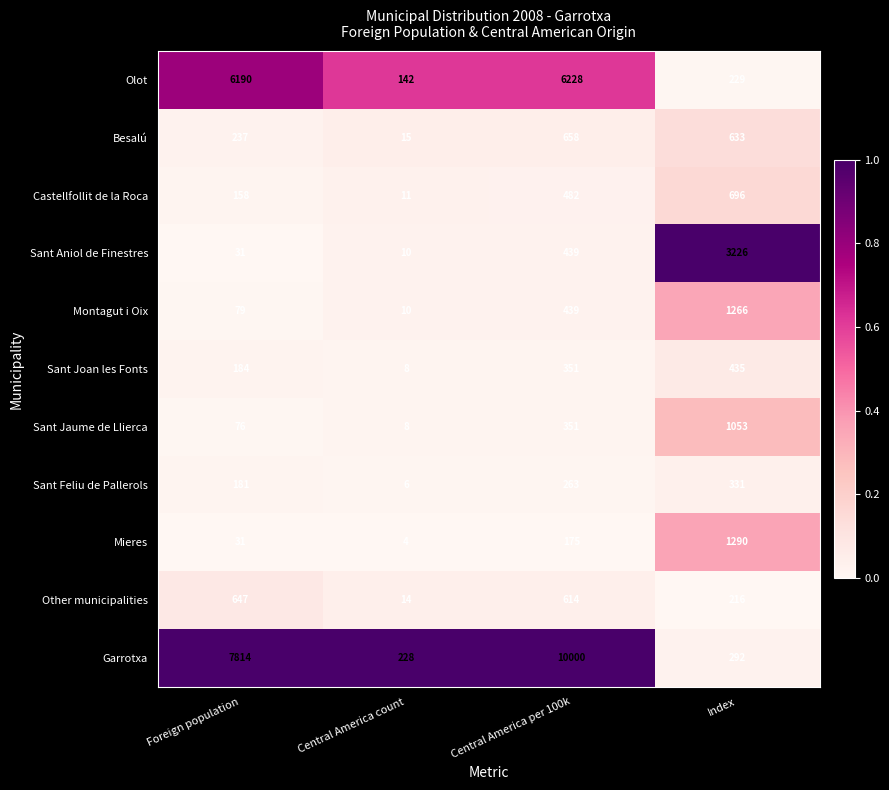

At which category does the chart reach its peak across all series?

Central America per 100k